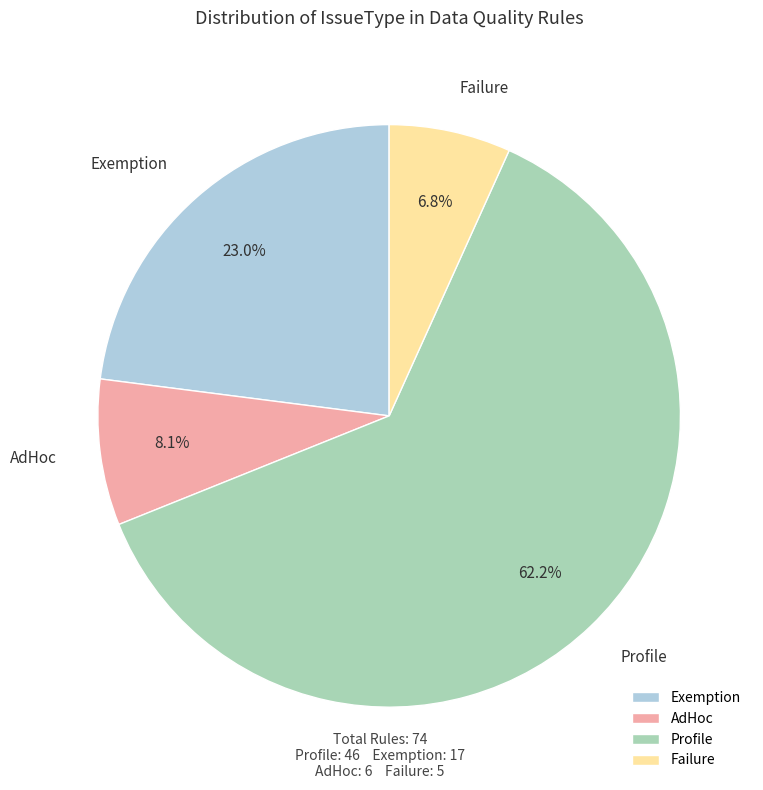

Does Failure account for over 50% of the chart?

No